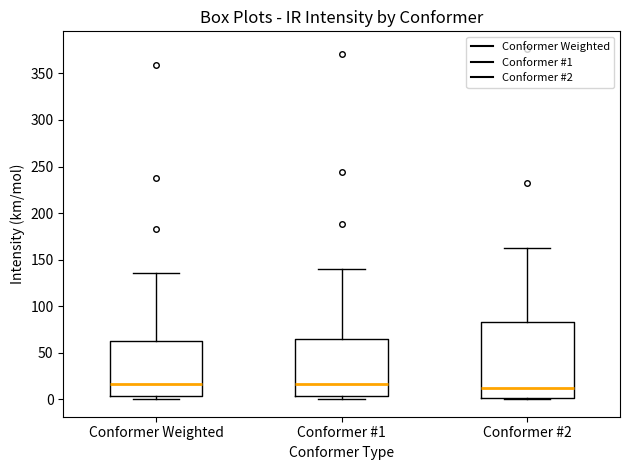

Comparing the boxes themselves (not the whiskers), which one is the tallest?

Conformer #2